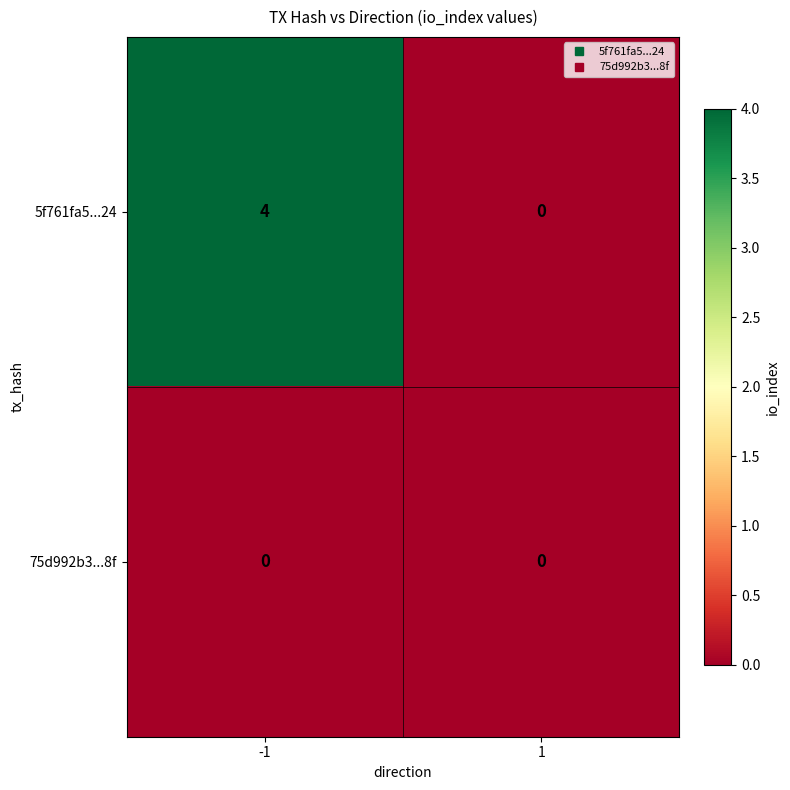

Which series has the widest spread of values?

5f761fa5...24